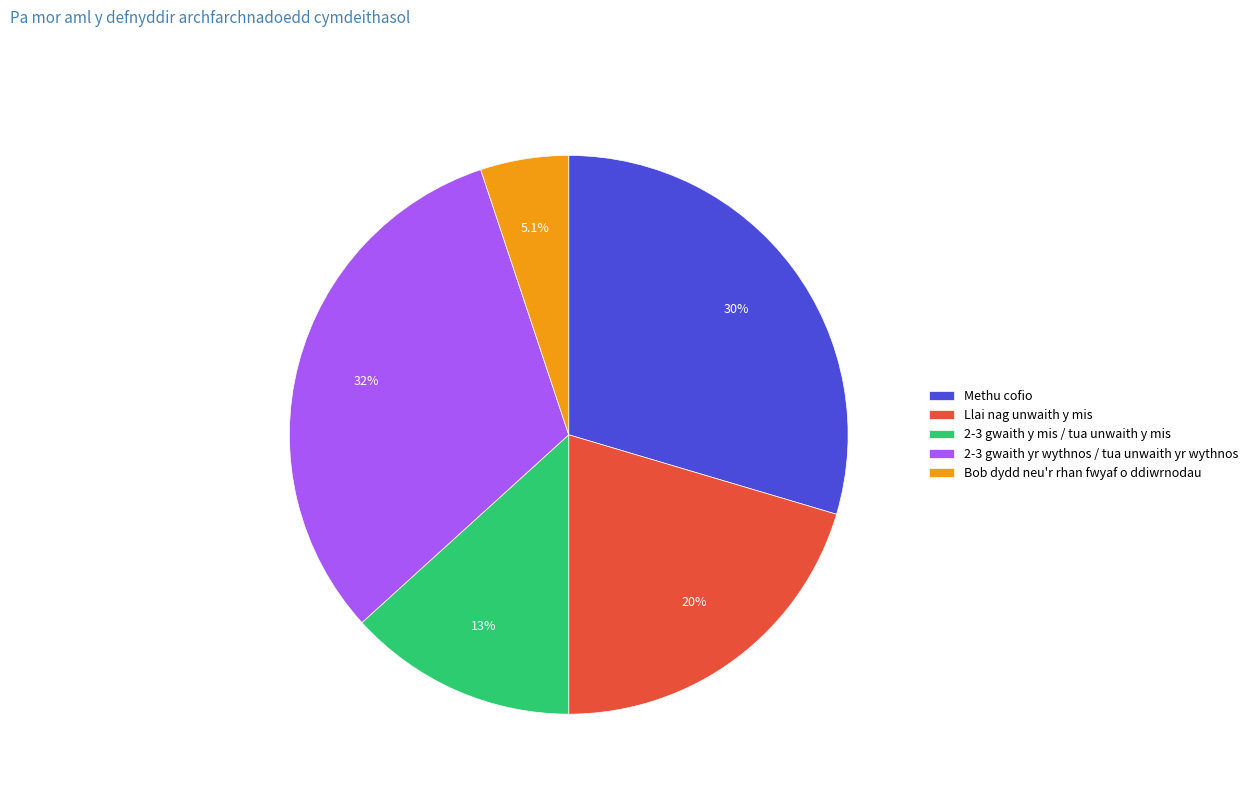

Count the number of slices in the pie.

5